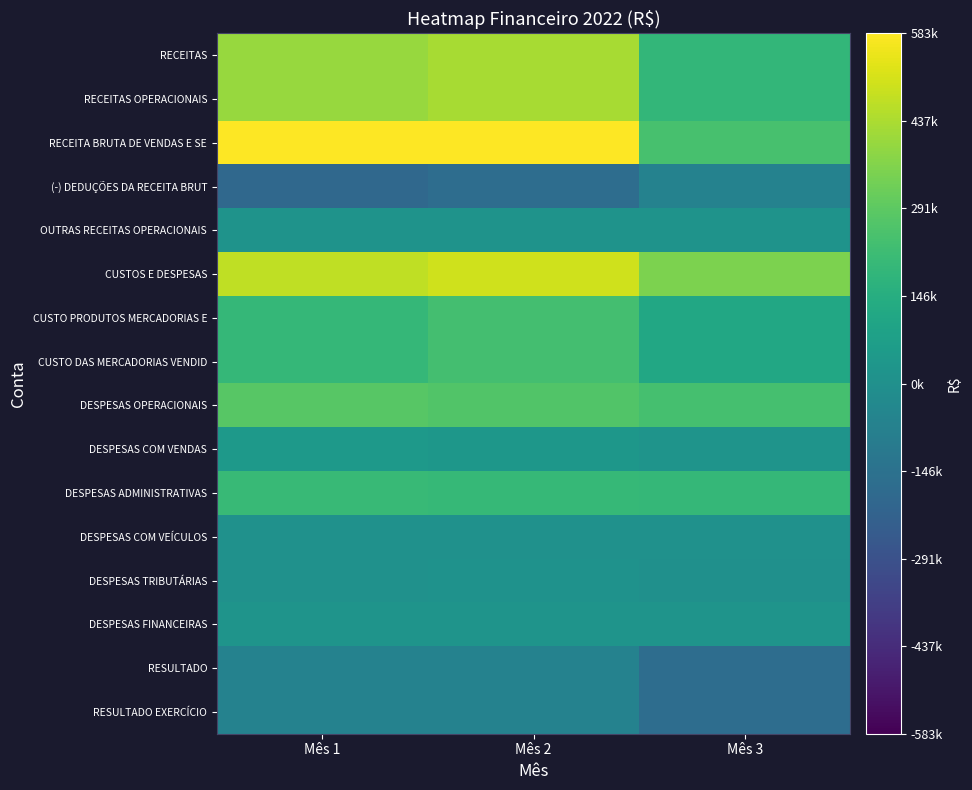

Which series has the largest total across all categories?

RECEITA BRUTA DE VENDAS E SE